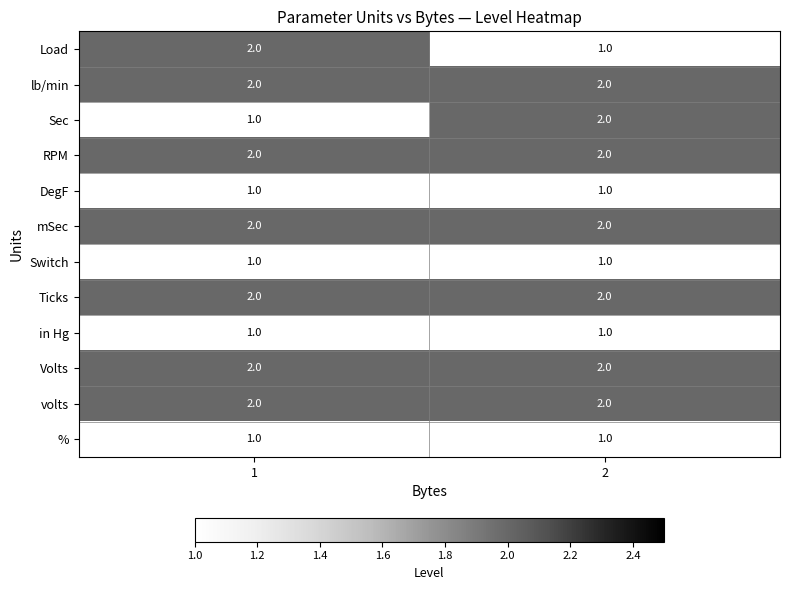

What is the sum of all Volts values?

4